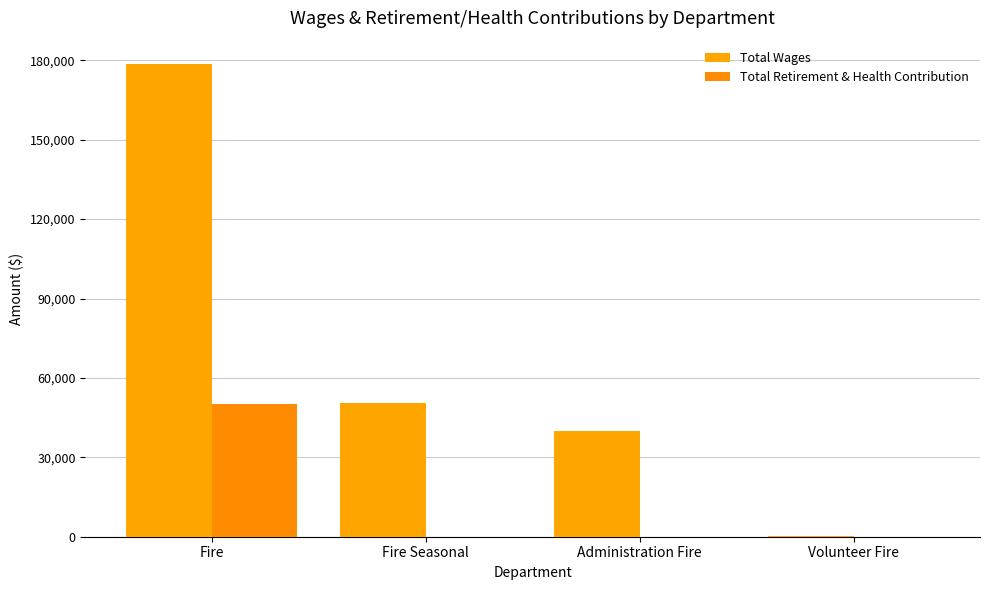

Rank the series by their average value, from lowest to highest.

Total Retirement & Health Contribution, Total Wages